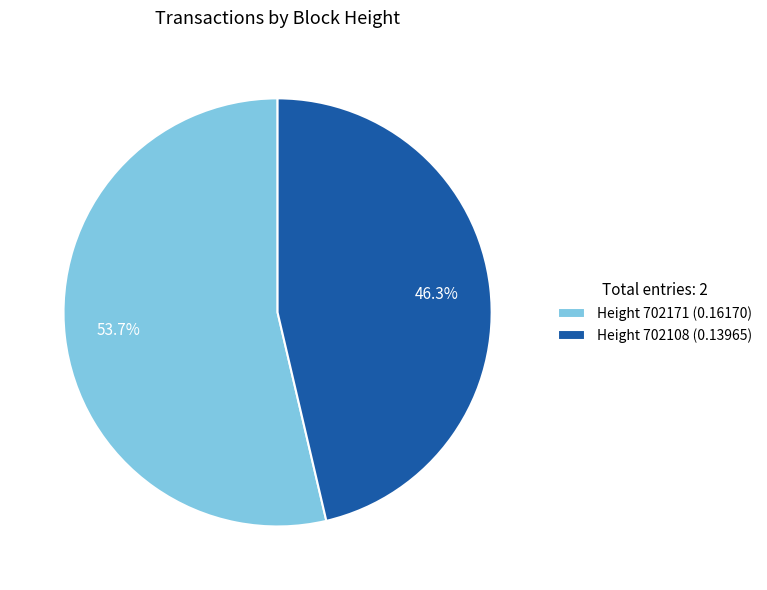

Does any single category account for the majority?

Yes